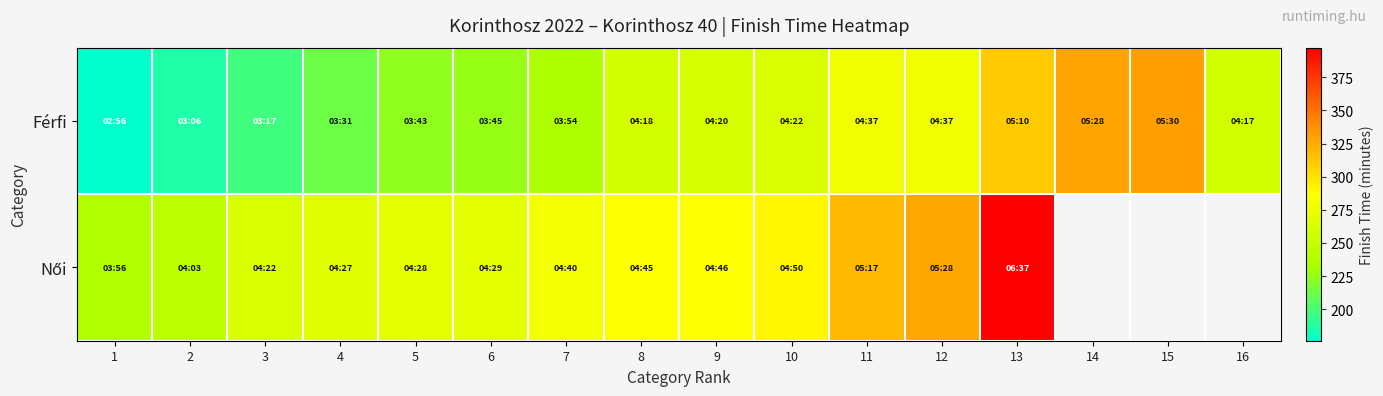

What is the total value across all series at 2?

429.8